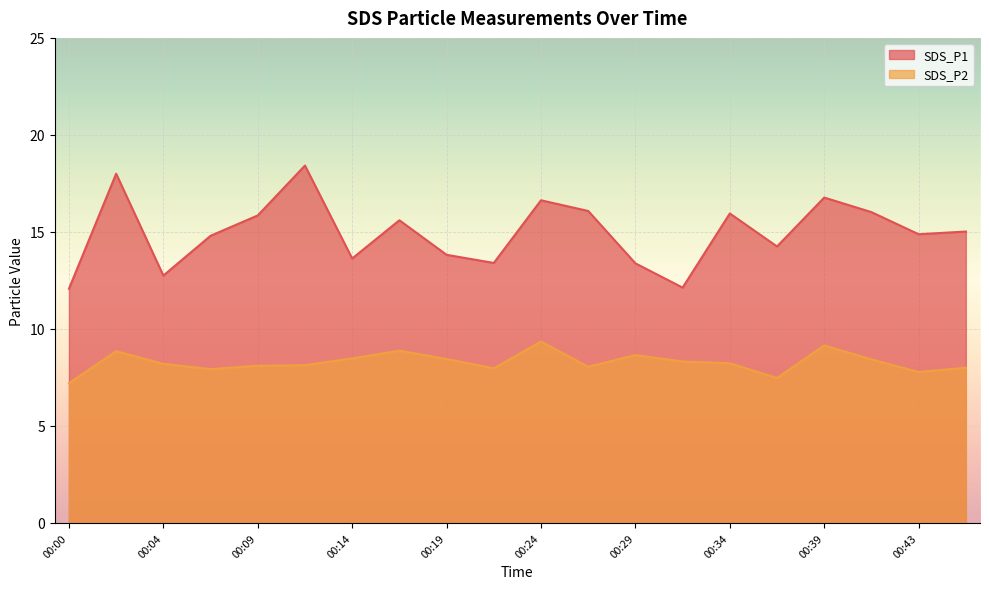

How many categories are shown in the chart?

20